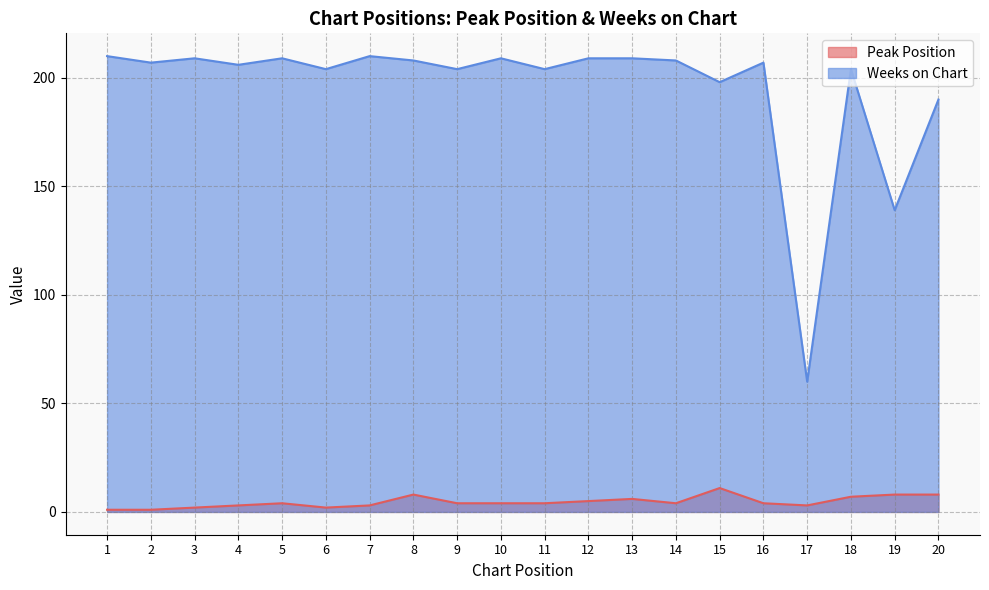

At which category does Peak Position reach its first local peak?

5